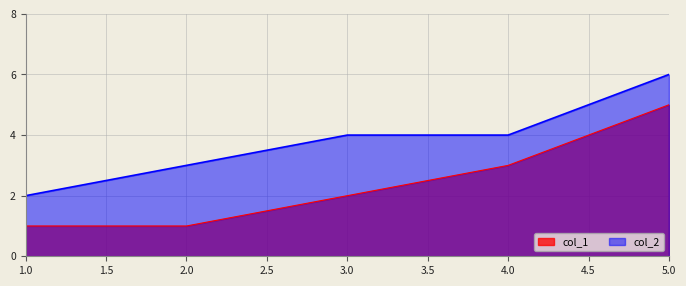

What is the approximate value of col_1 at 2?

1